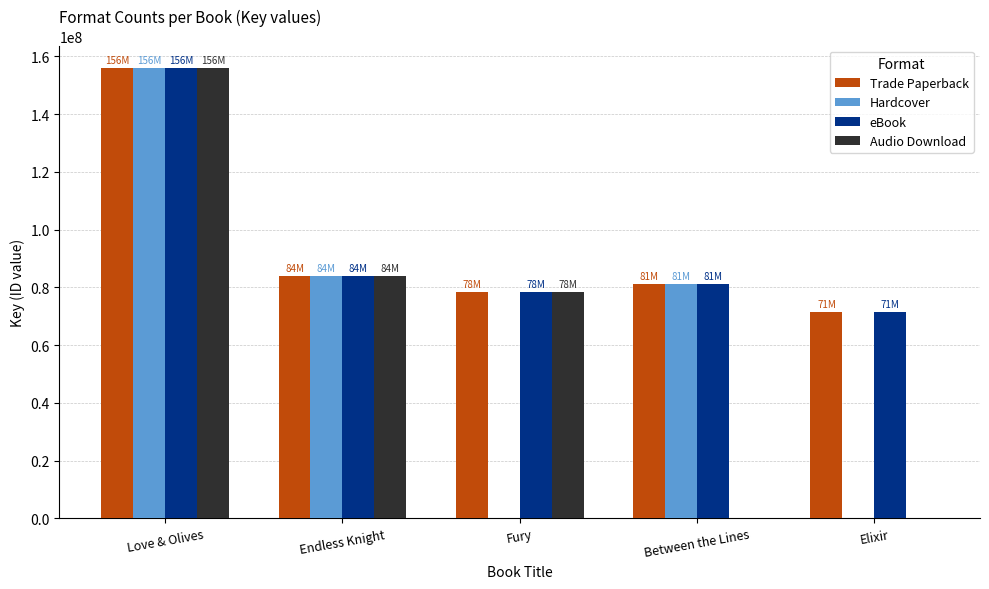

The value of eBook at Love & Olives is 155890630. True or false?

True